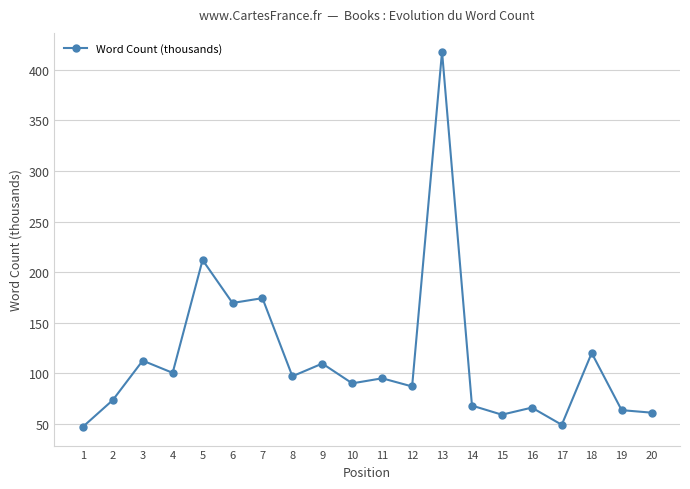

True or false: there are more than 2 points higher than both neighbors.

True